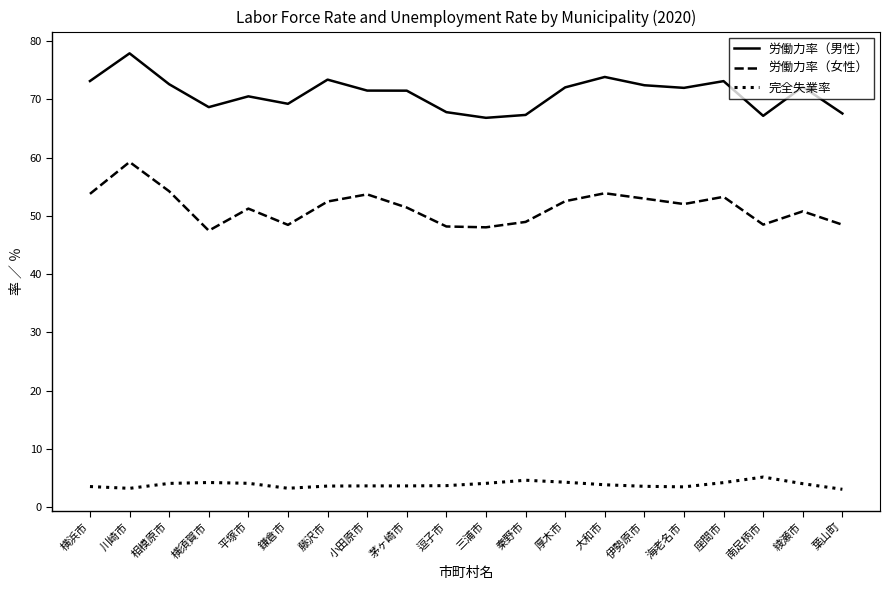

At how many categories does at least one series exceed 15?

20